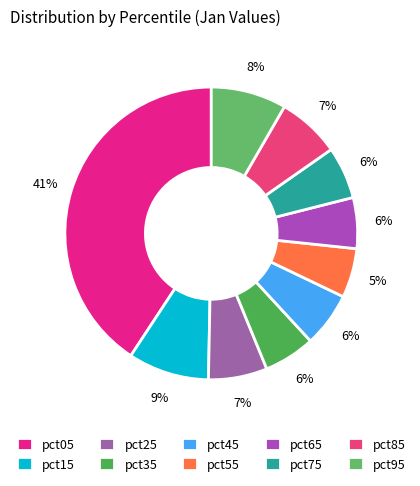

Is pct95 the majority of the pie?

No